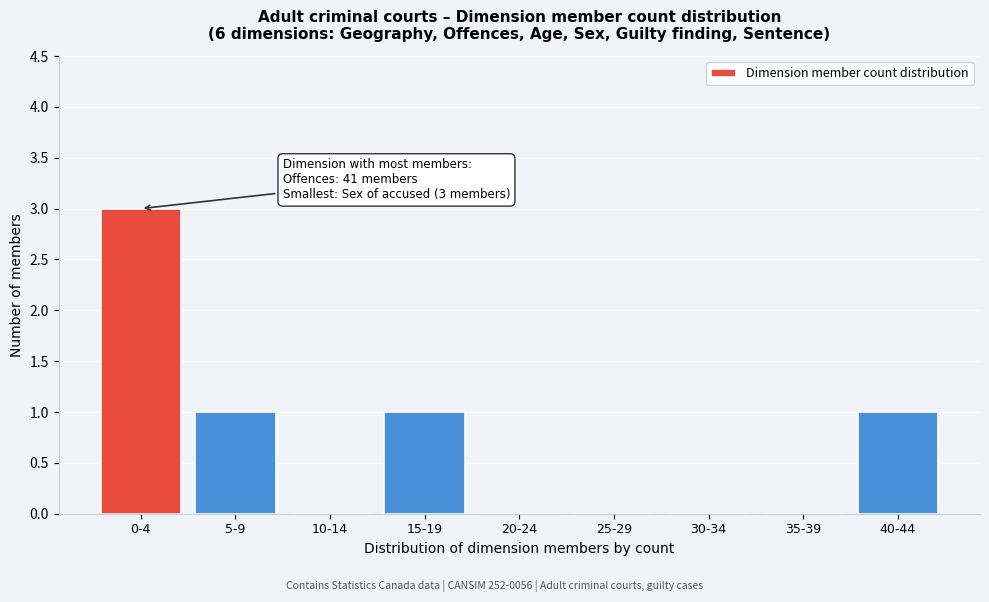

Reading left to right, extract all data points from this chart.

0-4=3	5-9=1	10-14=0	15-19=1	20-24=0	25-29=0	30-34=0	35-39=0	40-44=1